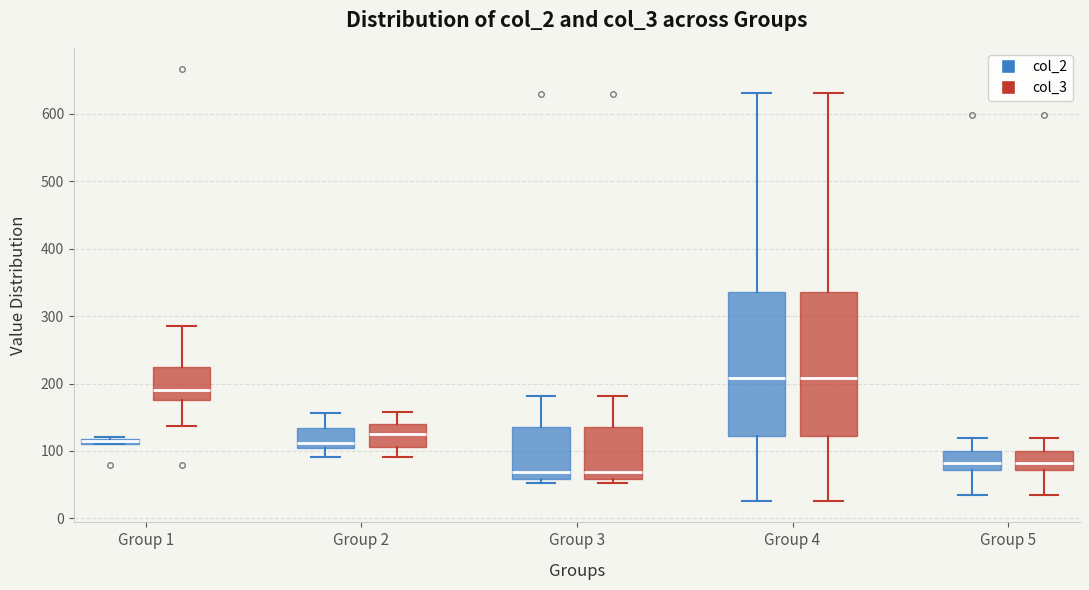

Where does the upper whisker of the box for Group 5 (col_3) end on the y-axis? The values are not printed on the chart, so give them approximately, as read against the axis.

120